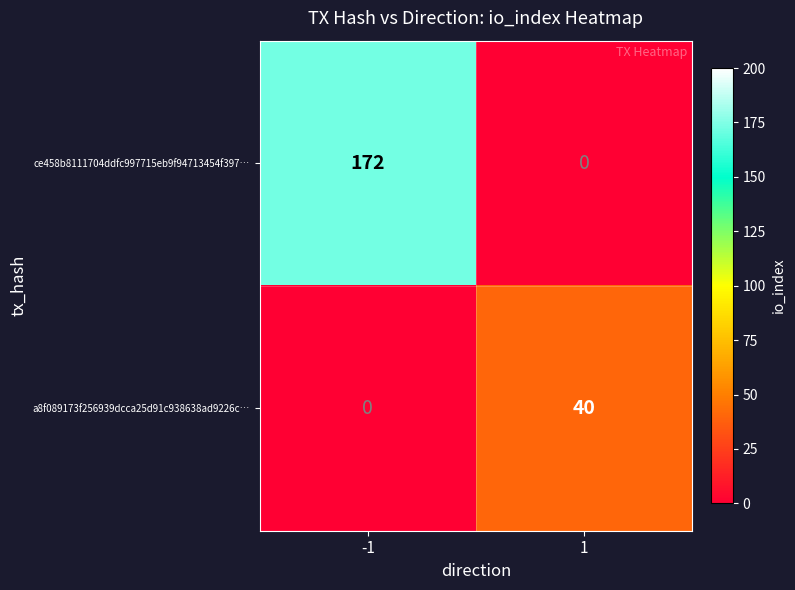

Is it true that a8f089173f256939dcca25d91c938638ad9226c… equals 40 at 1?

True